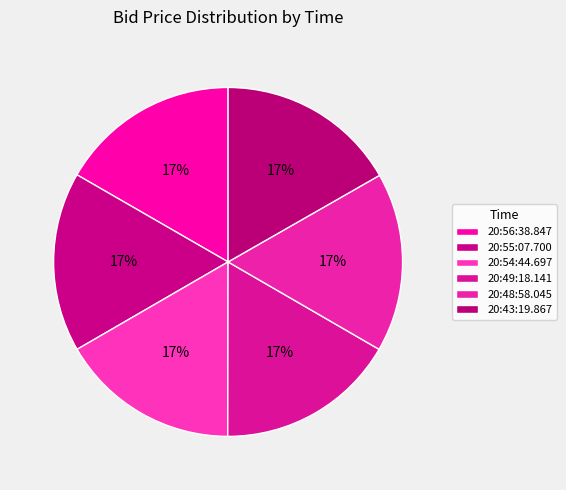

To the nearest percent, what is the average slice percentage?

17%